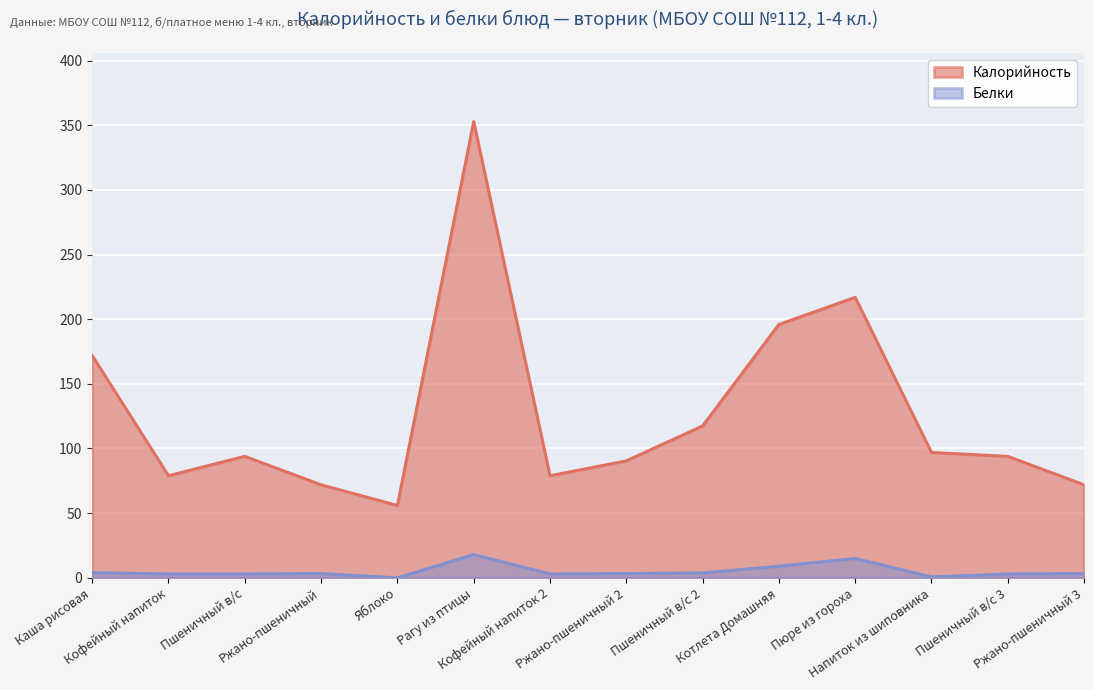

Reading left to right, what are all the values shown in this chart?

Калорийность: Каша рисовая=172.0	Кофейный напиток=79.0	Пшеничный в/с=94.0	Ржано-пшеничный=72.0	Яблоко=56.0	Рагу из птицы=353.0	Кофейный напиток 2=79.0	Ржано-пшеничный 2=90.5	Пшеничный в/с 2=117.5	Котлета Домашняя=196.0	Пюре из гороха=217.0	Напиток из шиповника=97.0	Пшеничный в/с 3=94.0	Ржано-пшеничный 3=72.0
Белки: Каша рисовая=4.0	Кофейный напиток=3.0	Пшеничный в/с=3.0	Ржано-пшеничный=3.3	Яблоко=0.0	Рагу из птицы=18.0	Кофейный напиток 2=3.0	Ржано-пшеничный 2=3.3	Пшеничный в/с 2=3.8	Котлета Домашняя=9.0	Пюре из гороха=15.0	Напиток из шиповника=0.7	Пшеничный в/с 3=3.0	Ржано-пшеничный 3=3.3